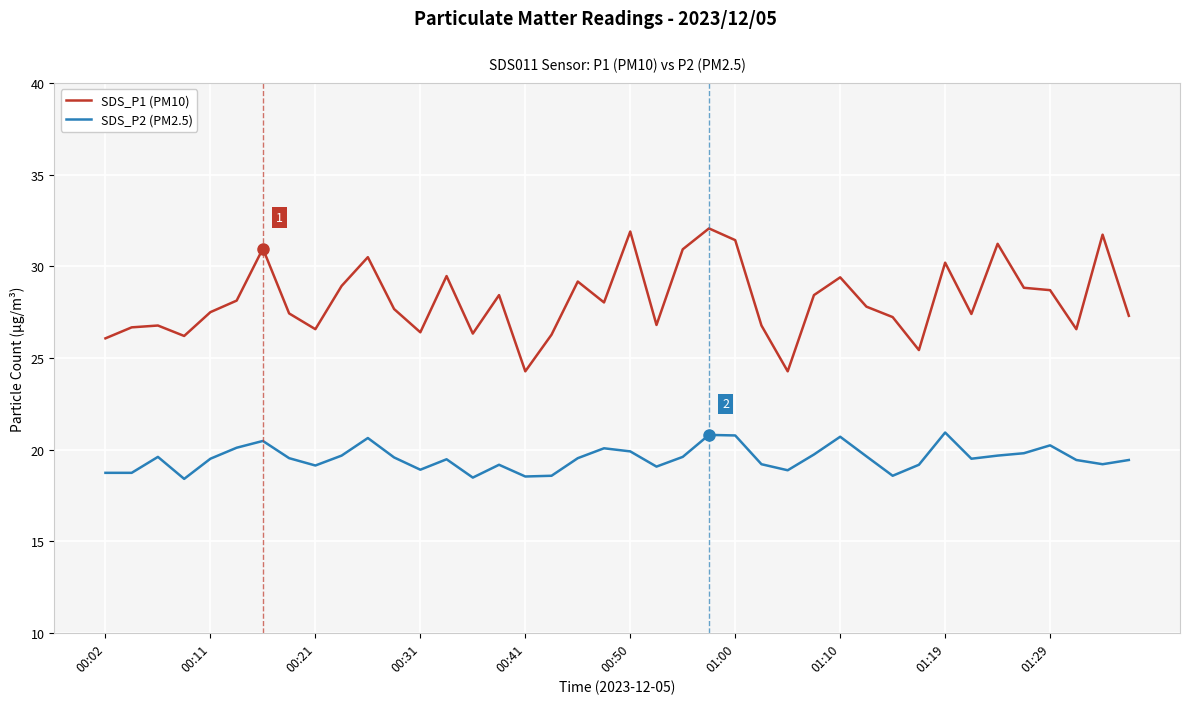

True or false: SDS_P1 (PM10) and SDS_P2 (PM2.5) intersect in this chart.

False